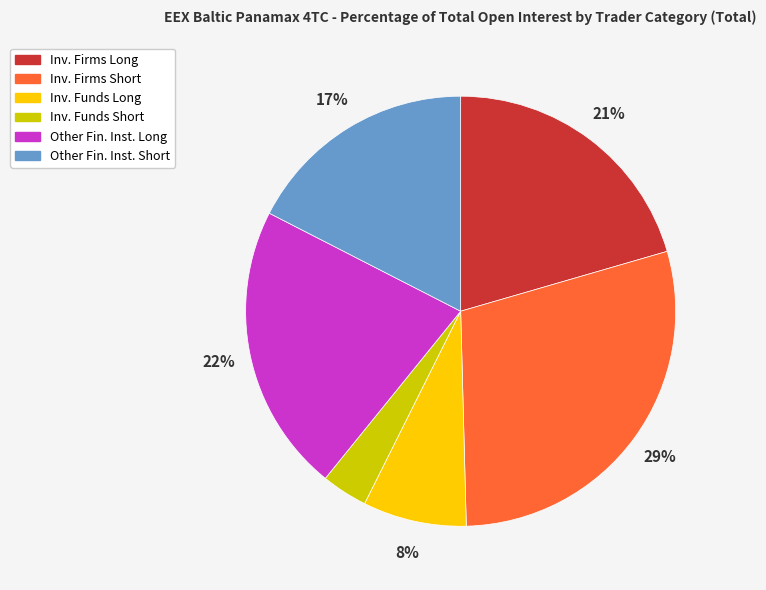

Is it true that Inv. Firms Long is 21% of the pie?

True